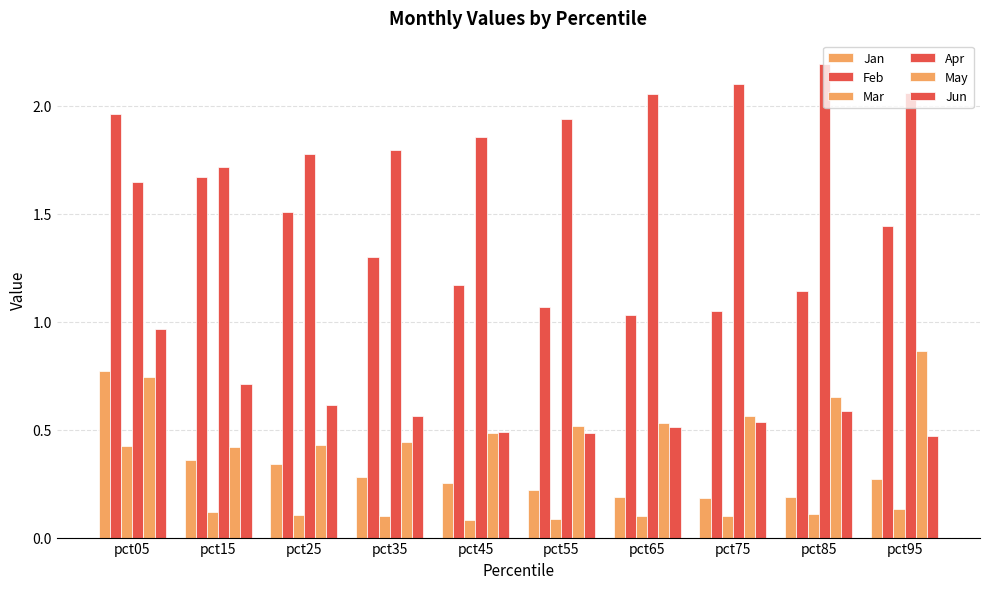

At how many categories does at least one series exceed 1?

10